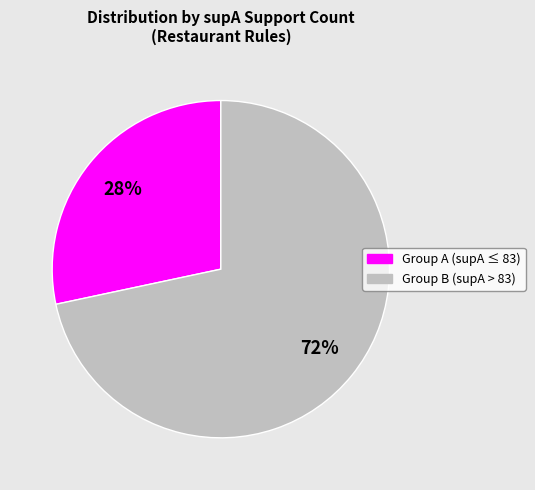

To the nearest percent, what is the average slice percentage?

50%